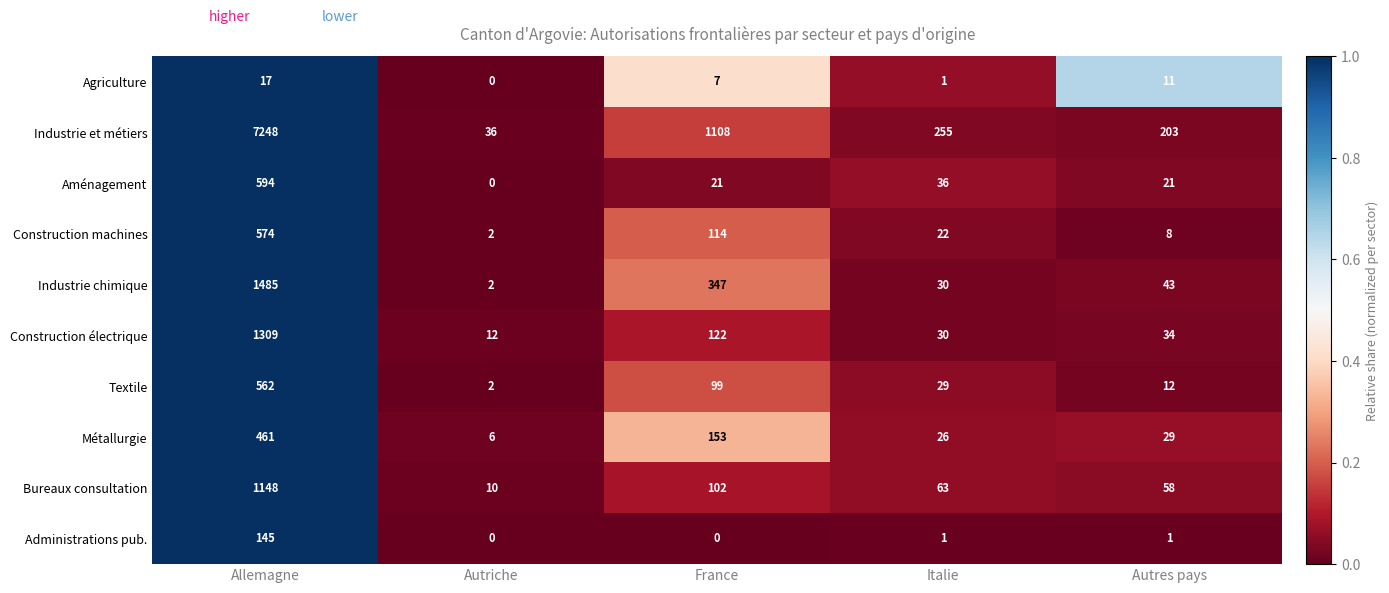

True or false: Agriculture has a value of -9 at Autriche.

False